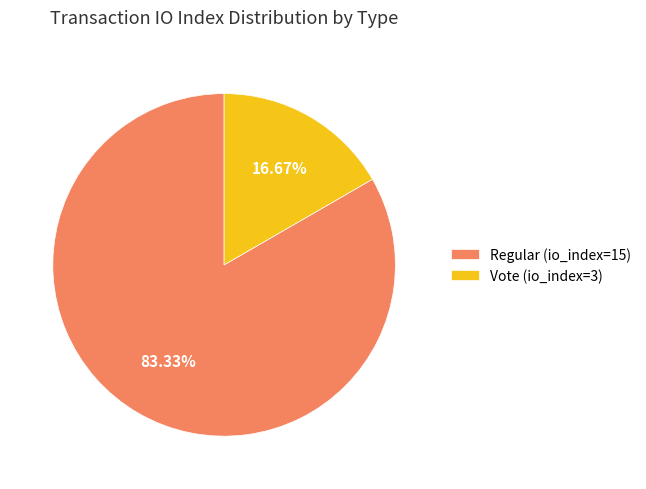

Between Regular (io_index=15) and Vote (io_index=3), which is larger?

Regular (io_index=15)